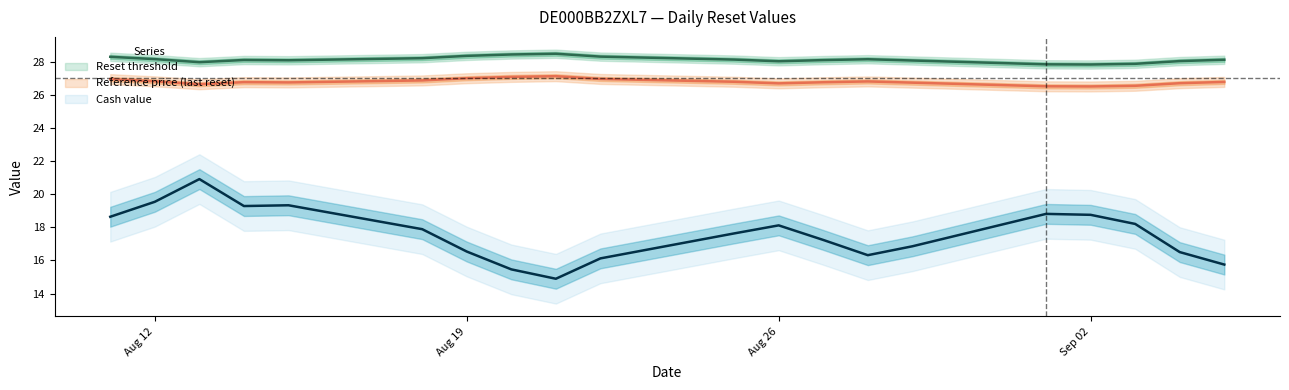

What is the difference between the highest and lowest values at 2025-08-25?

10.7